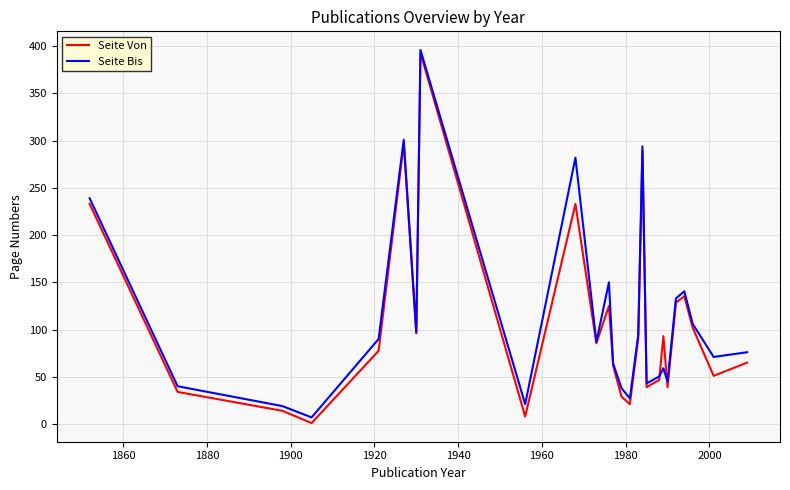

Which series has the largest total across all categories?

Seite Bis